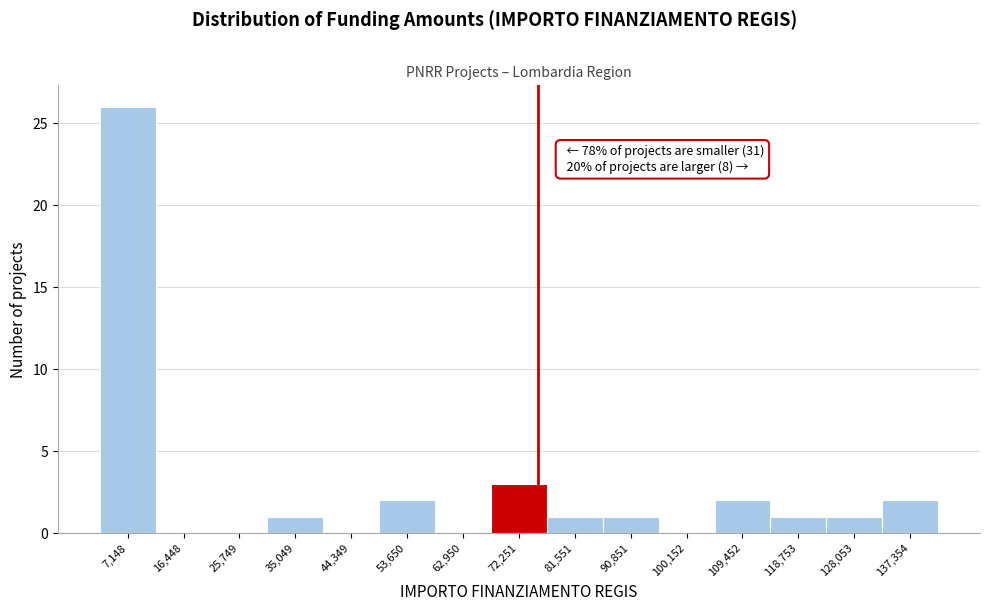

Which range on the x-axis has the tallest bar?

2000 to 12000